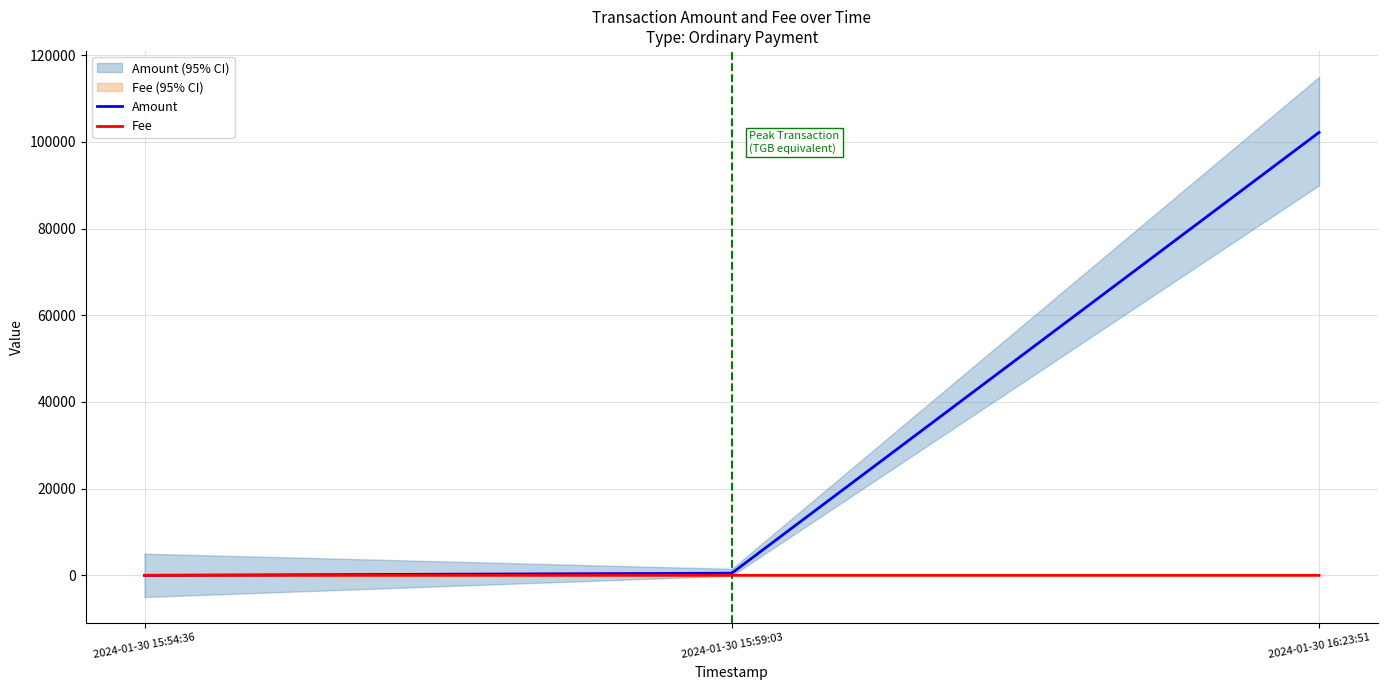

At which category is the sum across all series the highest?

2024-01-30 16:23:51